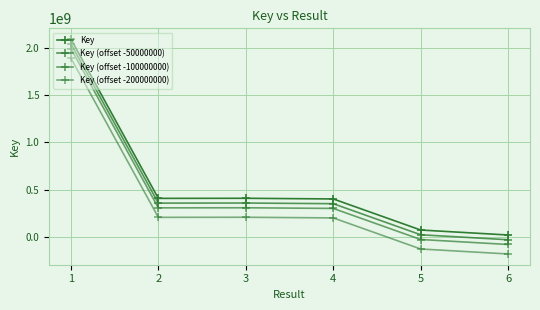

Does the chart have visible grid lines?

Yes